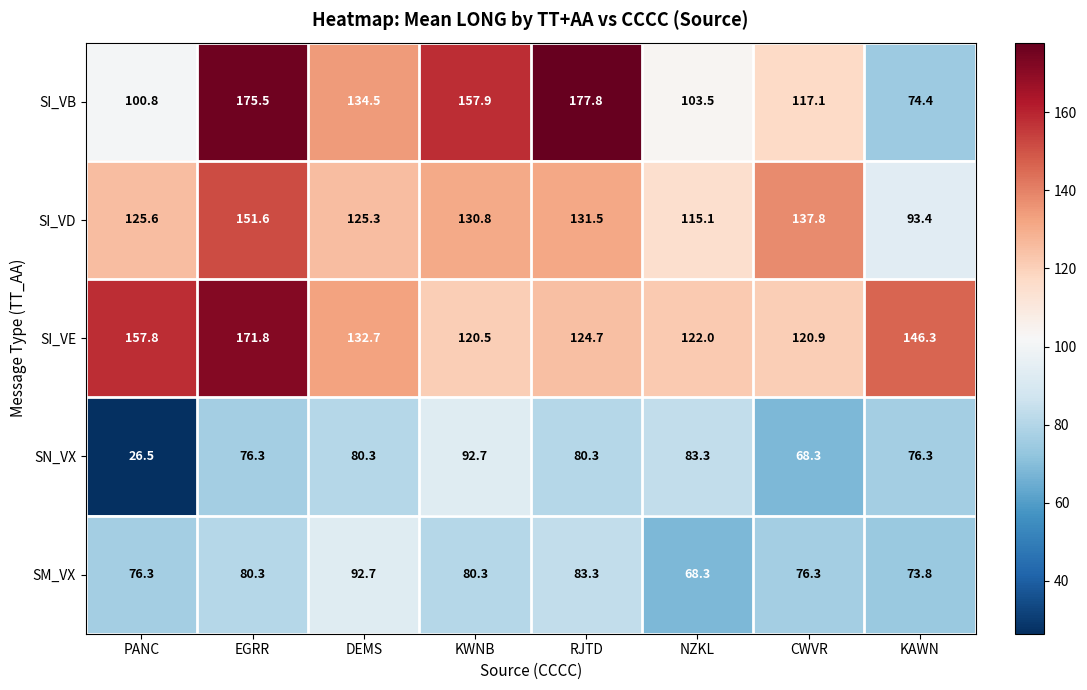

How many distinct data groups are displayed?

5